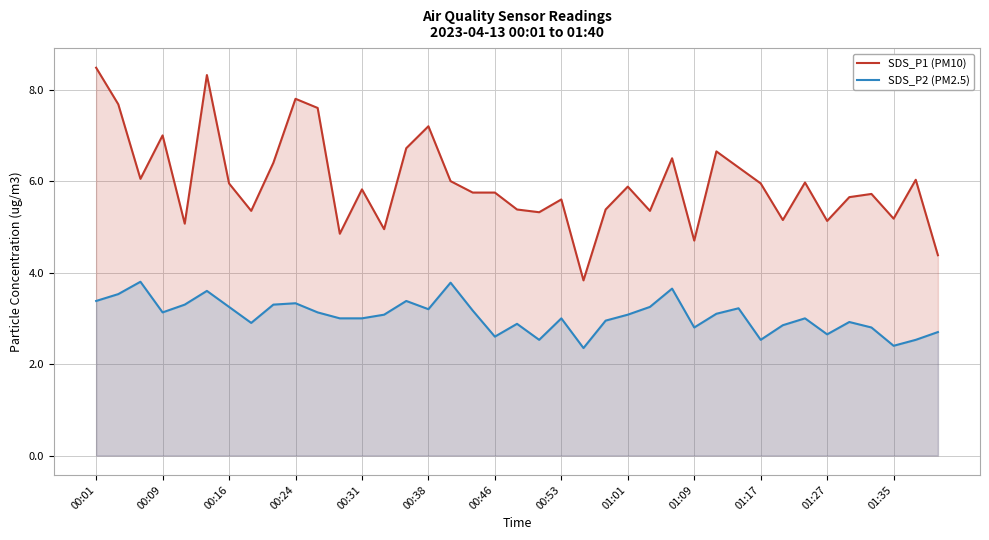

List the series in order of their overall mean, highest first.

SDS_P1 (PM10), SDS_P2 (PM2.5)